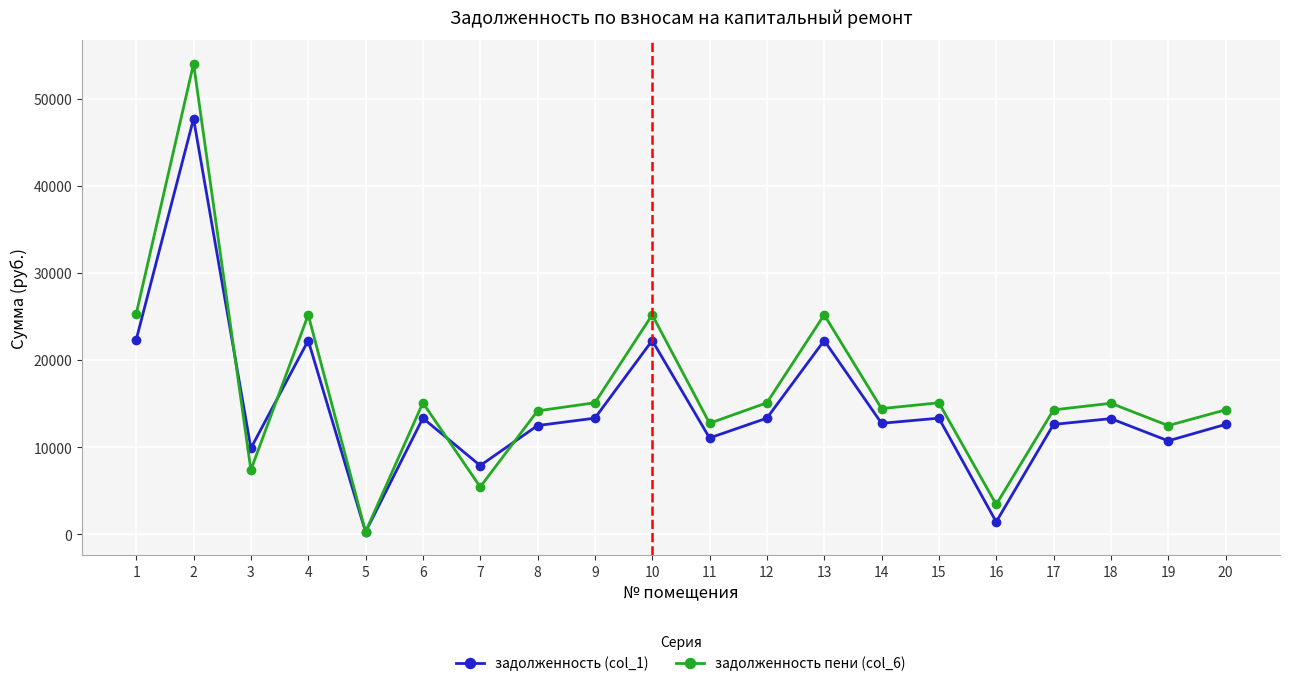

True or false: задолженность пени (col_6) has a value of 18038.7 at 11.

False